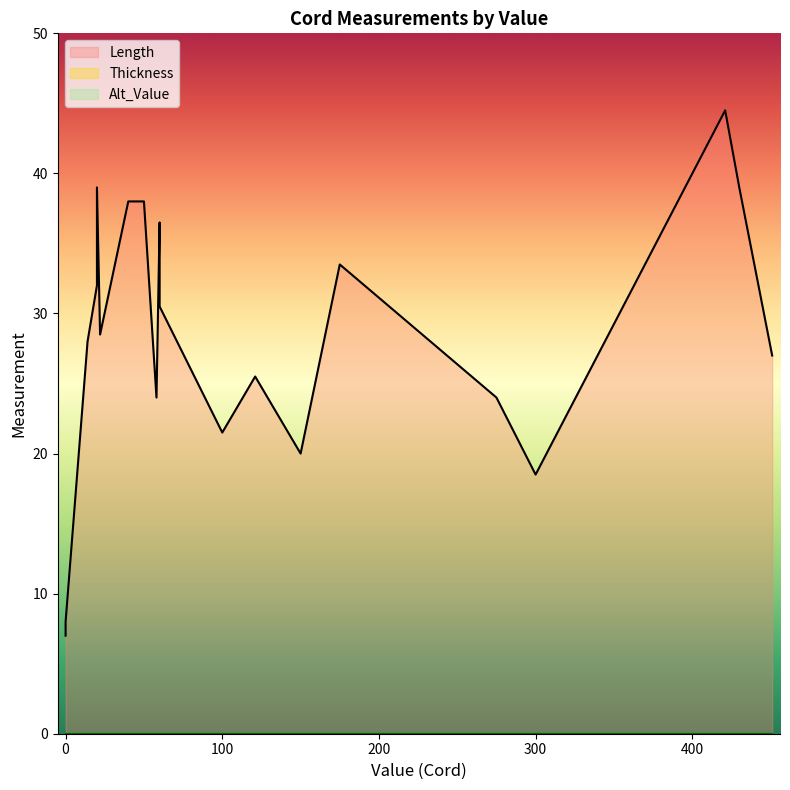

Which series has the largest total across all categories?

Length